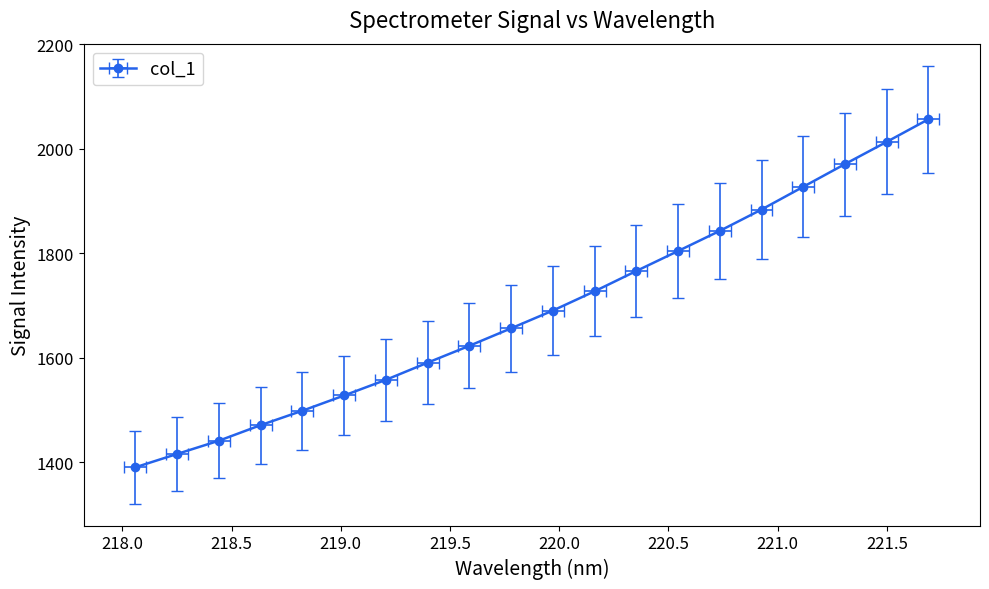

What is the smallest value displayed?

1390.6